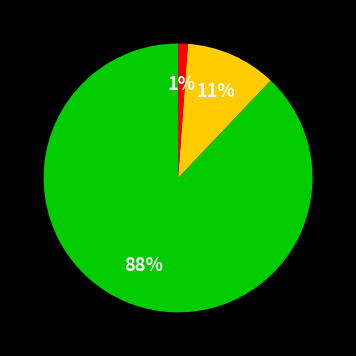

To the nearest percent, what is the average slice percentage?

33%